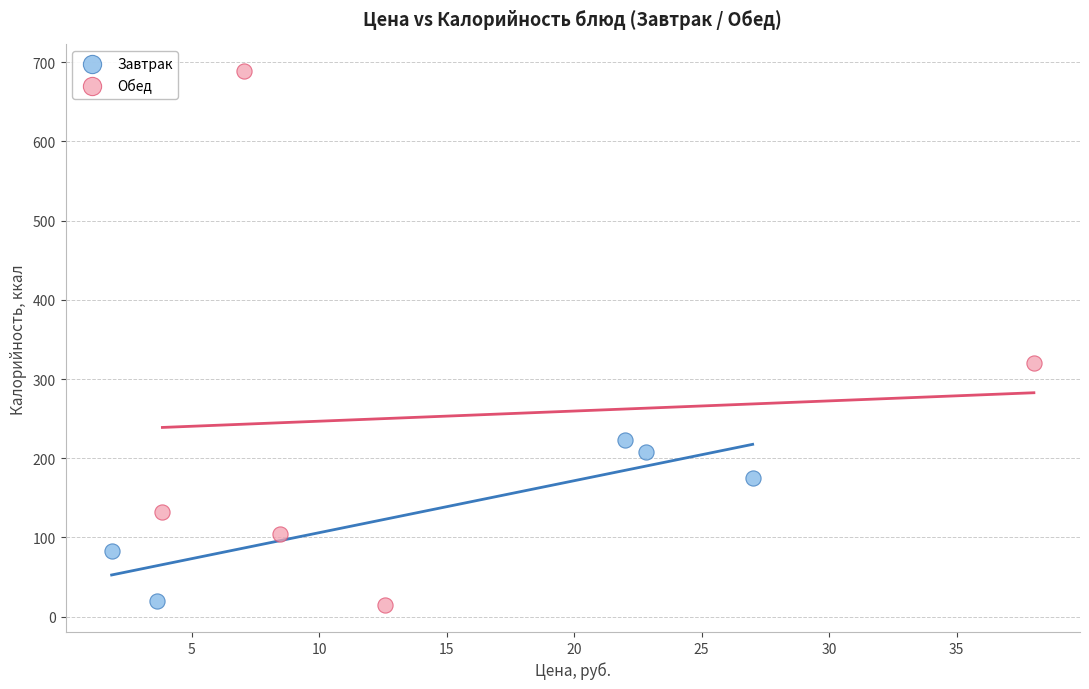

Which series reaches the maximum Y coordinate?

Обед